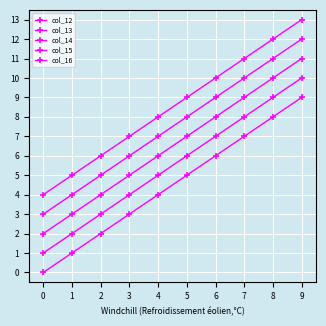

Is this an area chart (filled region under the line)?

No